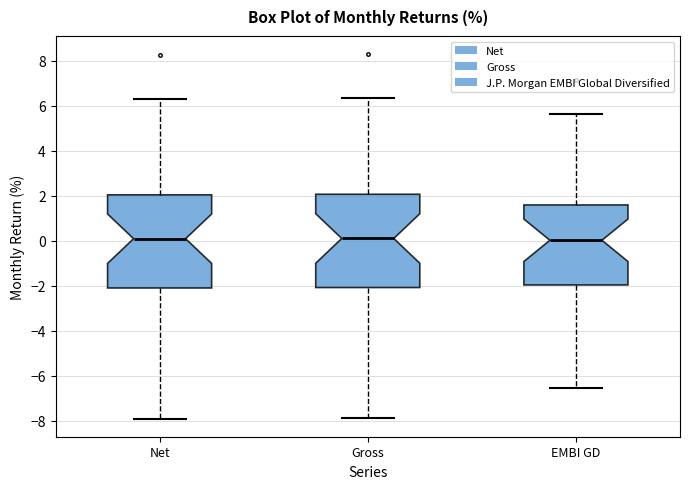

Reading left to right, transcribe this box plot: for each box, give where its median line is, the range the box spans, and where its two whiskers end, as read against the y-axis. The values are not printed on the chart, so give them approximately, as read against the axis.

Net: median 0.2, box -2.0 to 2.0, whiskers -7.8 to 6.4
Gross: median 0.2, box -2.0 to 2.0, whiskers -7.8 to 6.4
EMBI GD: median 0.0, box -2.0 to 1.6, whiskers -6.6 to 5.6